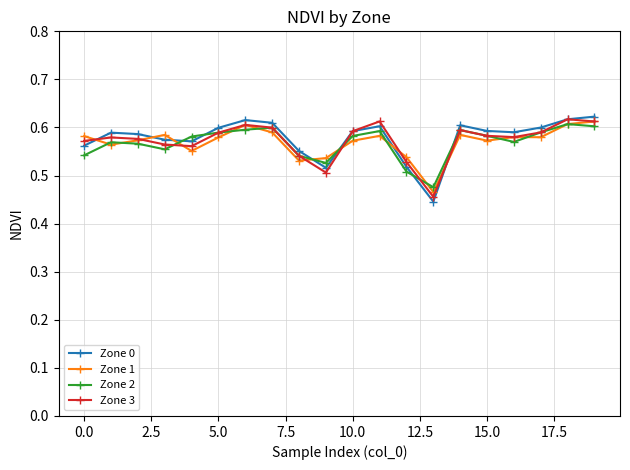

At how many categories does at least one series exceed 0?

20